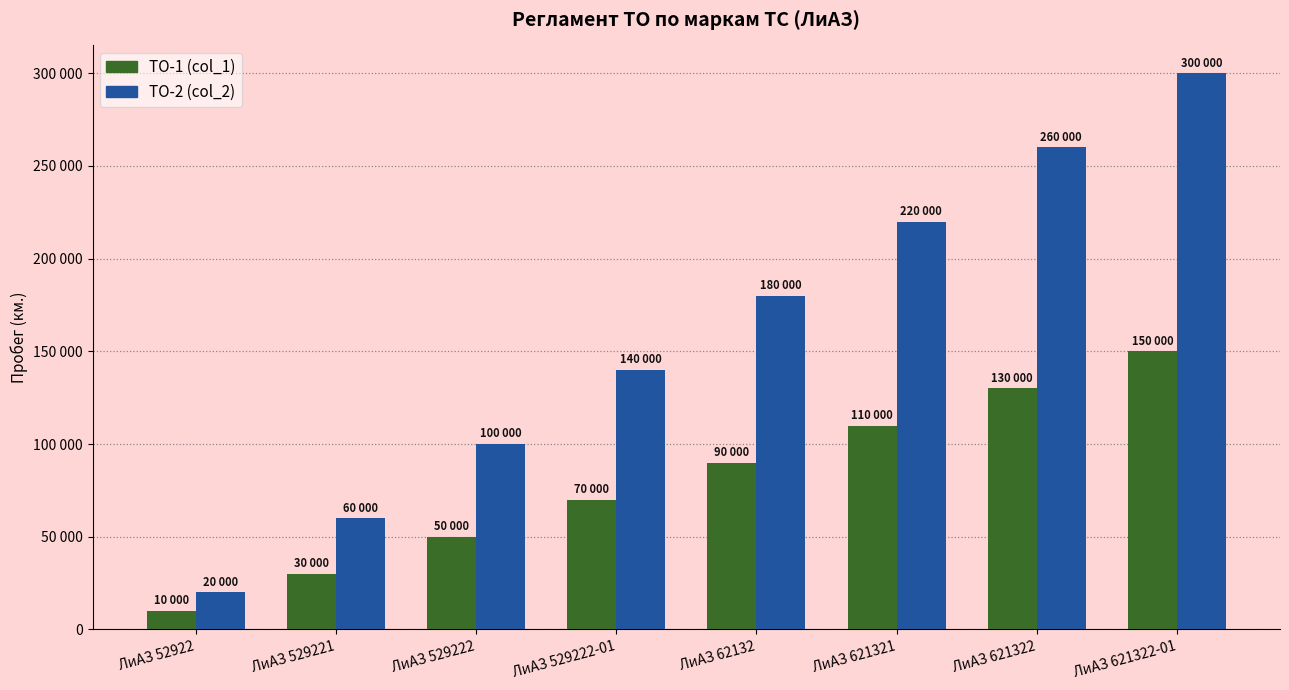

Which has a higher value, ЛиАЗ 529222-01 or ЛиАЗ 52922?

ЛиАЗ 529222-01